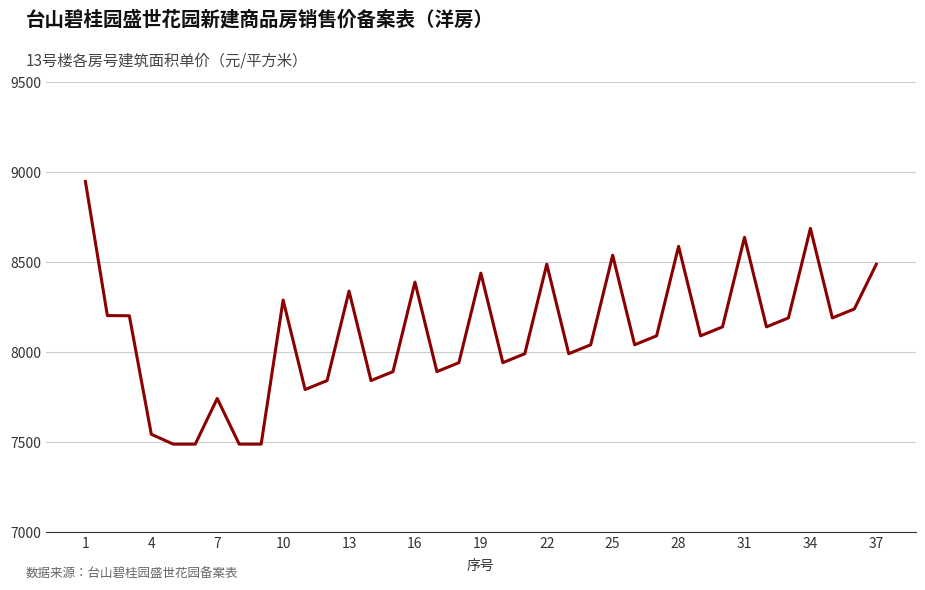

What is the greatest value displayed?

8947.3